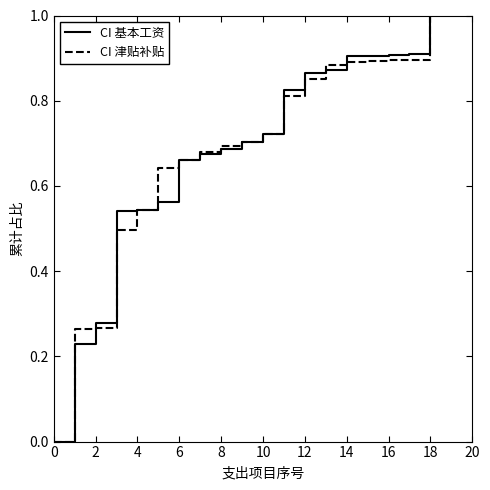

What is the maximum value for CI 津贴补贴?

1.0